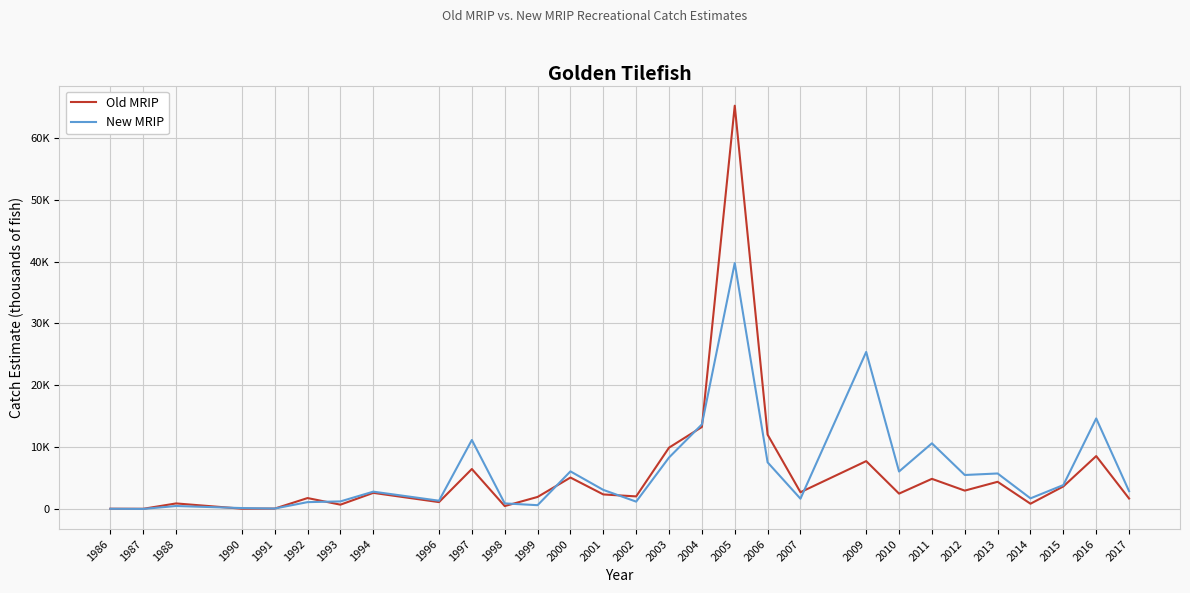

What are all the series names shown in the legend?

Old MRIP, New MRIP